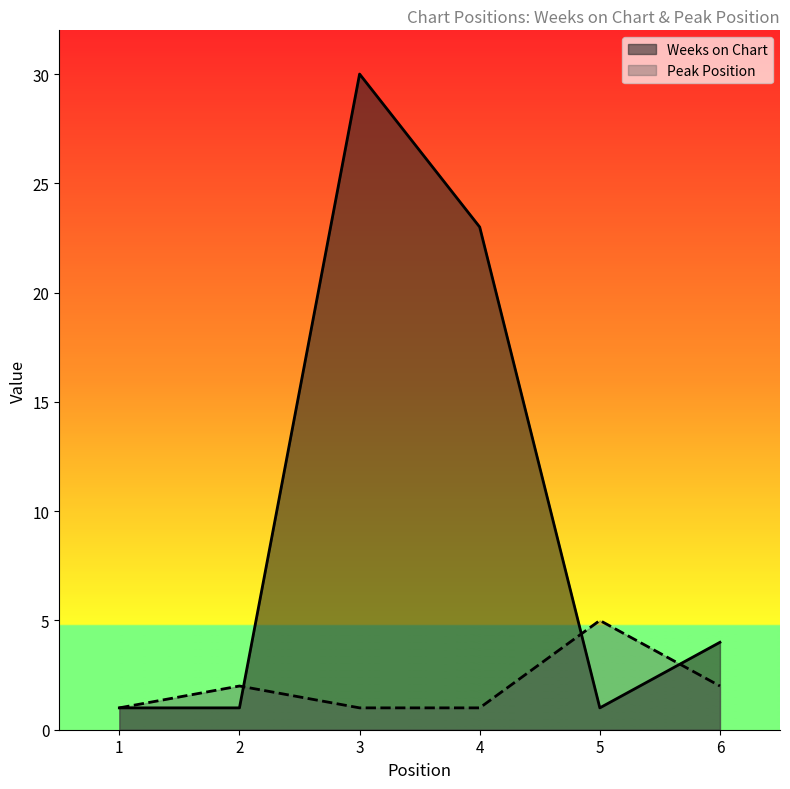

Rank the series at 1 from lowest to highest value.

Weeks on Chart, Peak Position